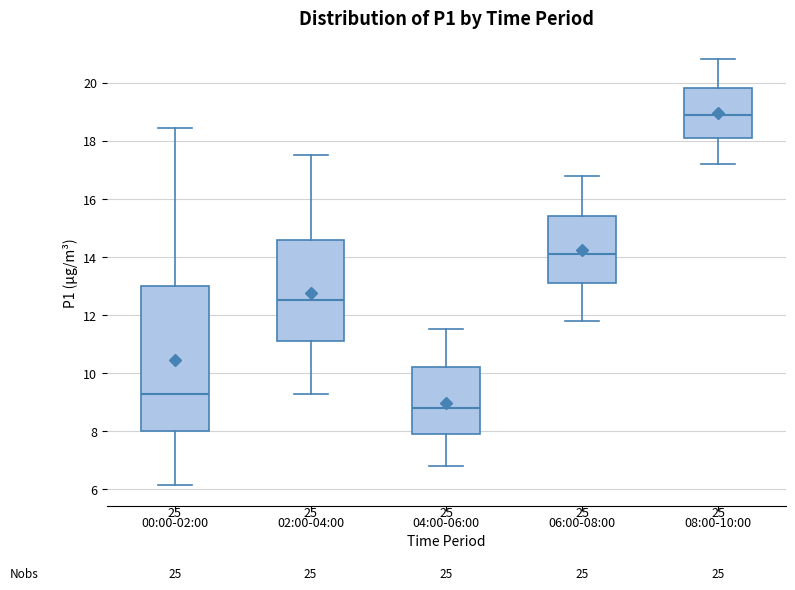

Where is the lower edge of the box for 06:00-08:00 on the y-axis? The values are not printed on the chart, so give them approximately, as read against the axis.

13.2